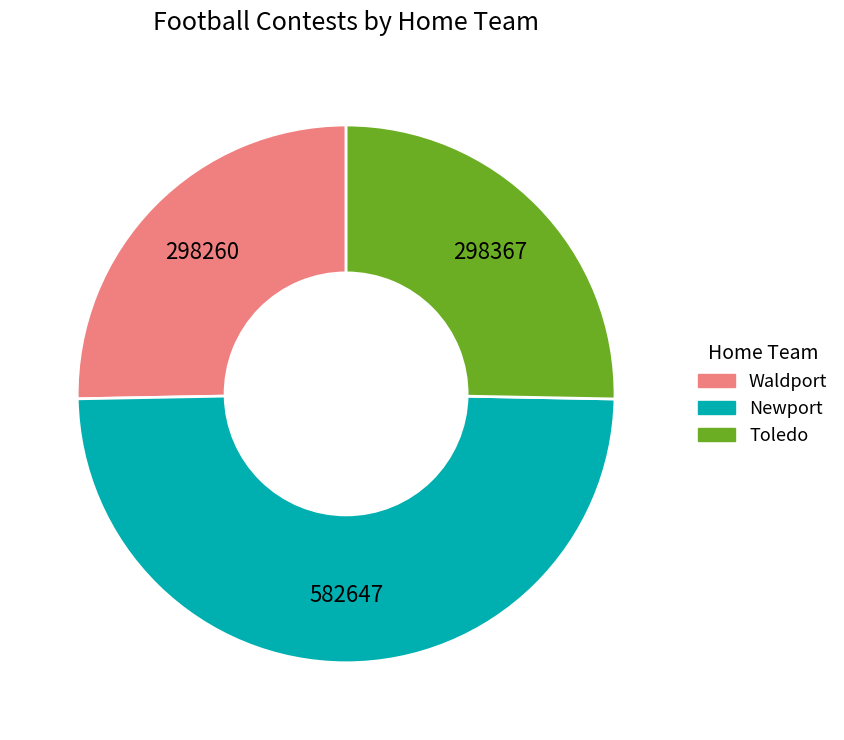

Is there any slice that represents more than half of the pie?

No